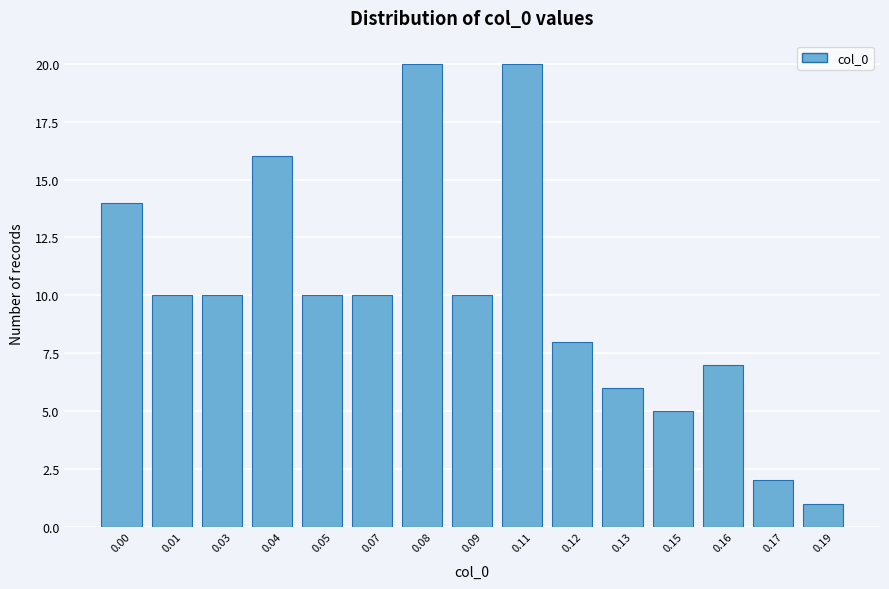

Reading left to right, transcribe all the data shown in this chart.

14	10	10	16	10	10	20	10	20	8	6	5	7	2	1